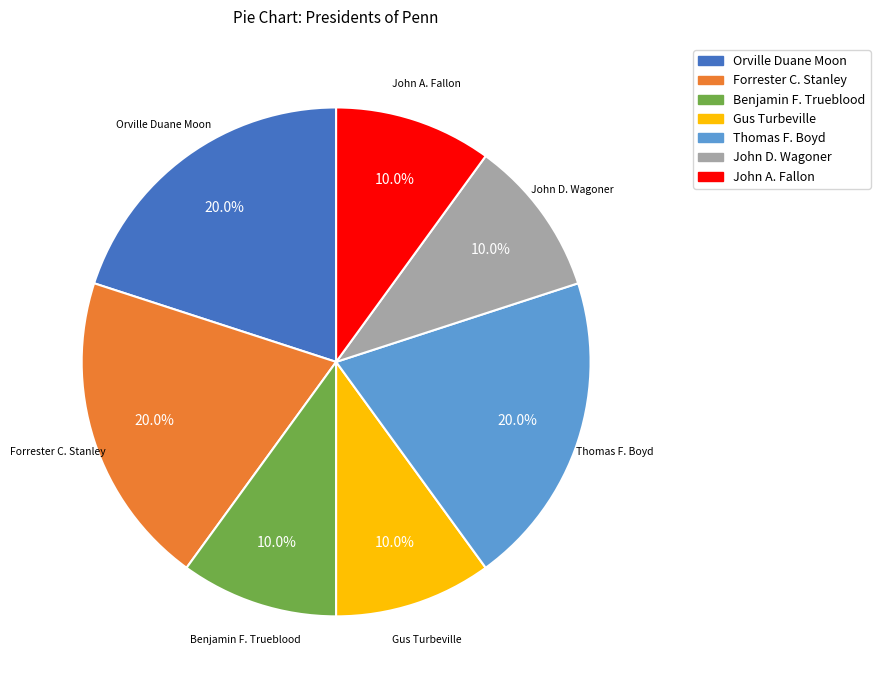

How many slices are in this pie chart?

7